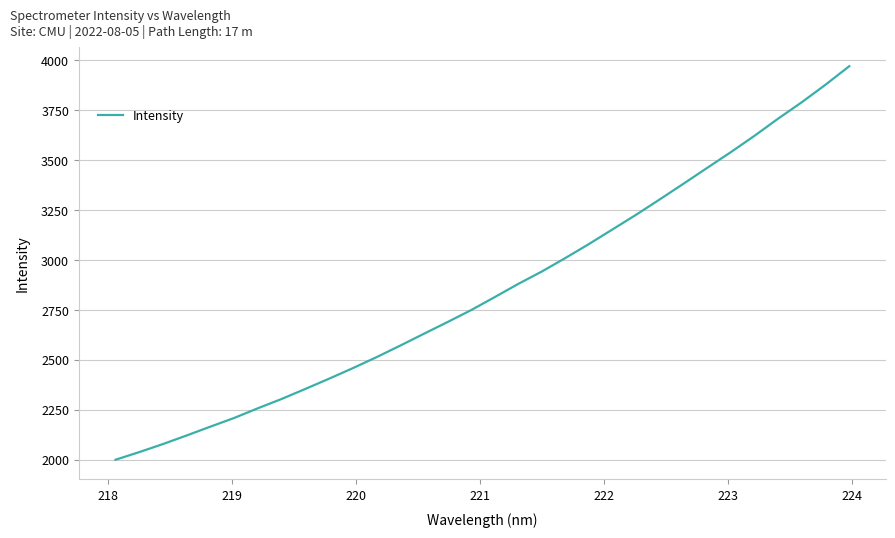

What is the difference between the maximum and second lowest values?

1932.2